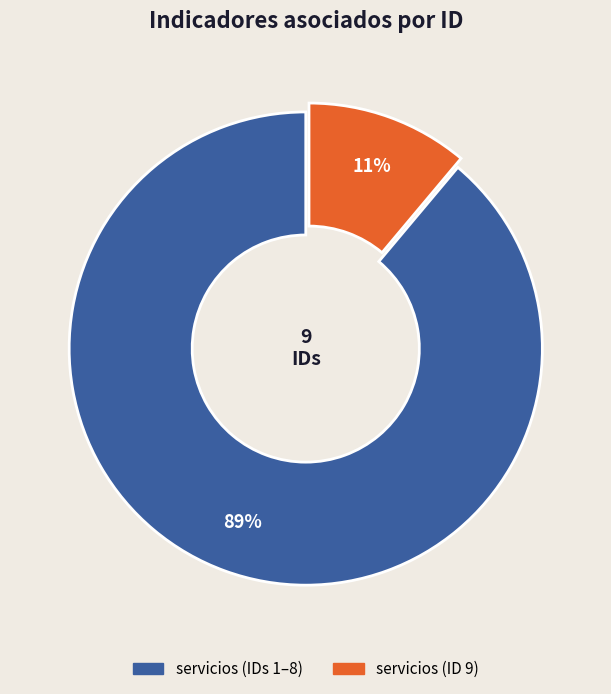

Is there any slice that represents more than half of the pie?

Yes